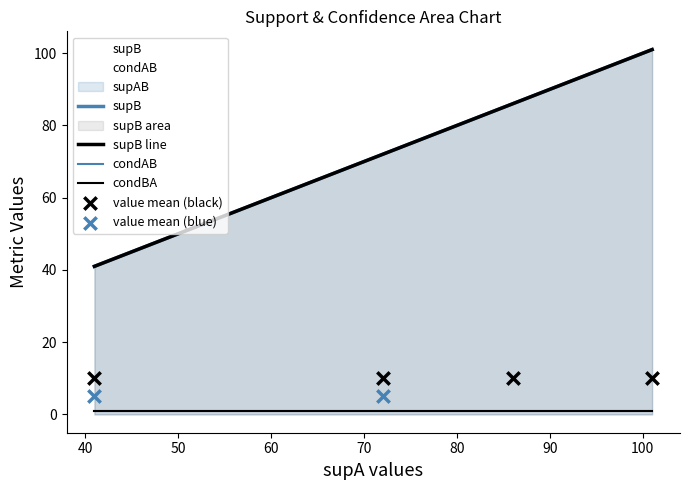

Which series contains the highest Y value?

supB